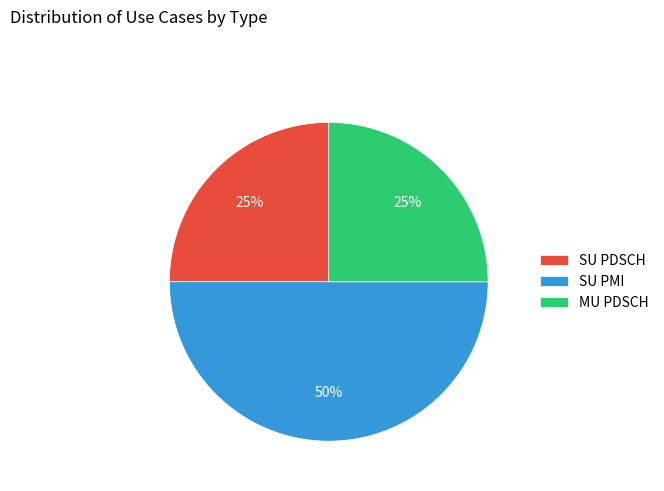

Is it true that SU PMI is 39% of the pie?

False